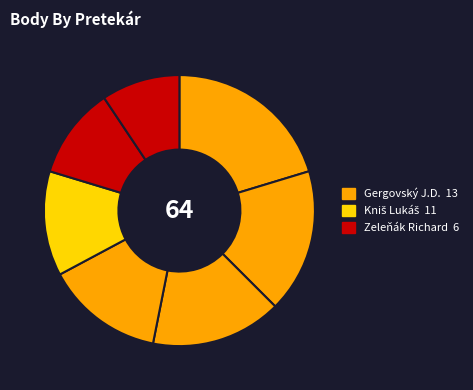

How many slices are in this pie chart?

7